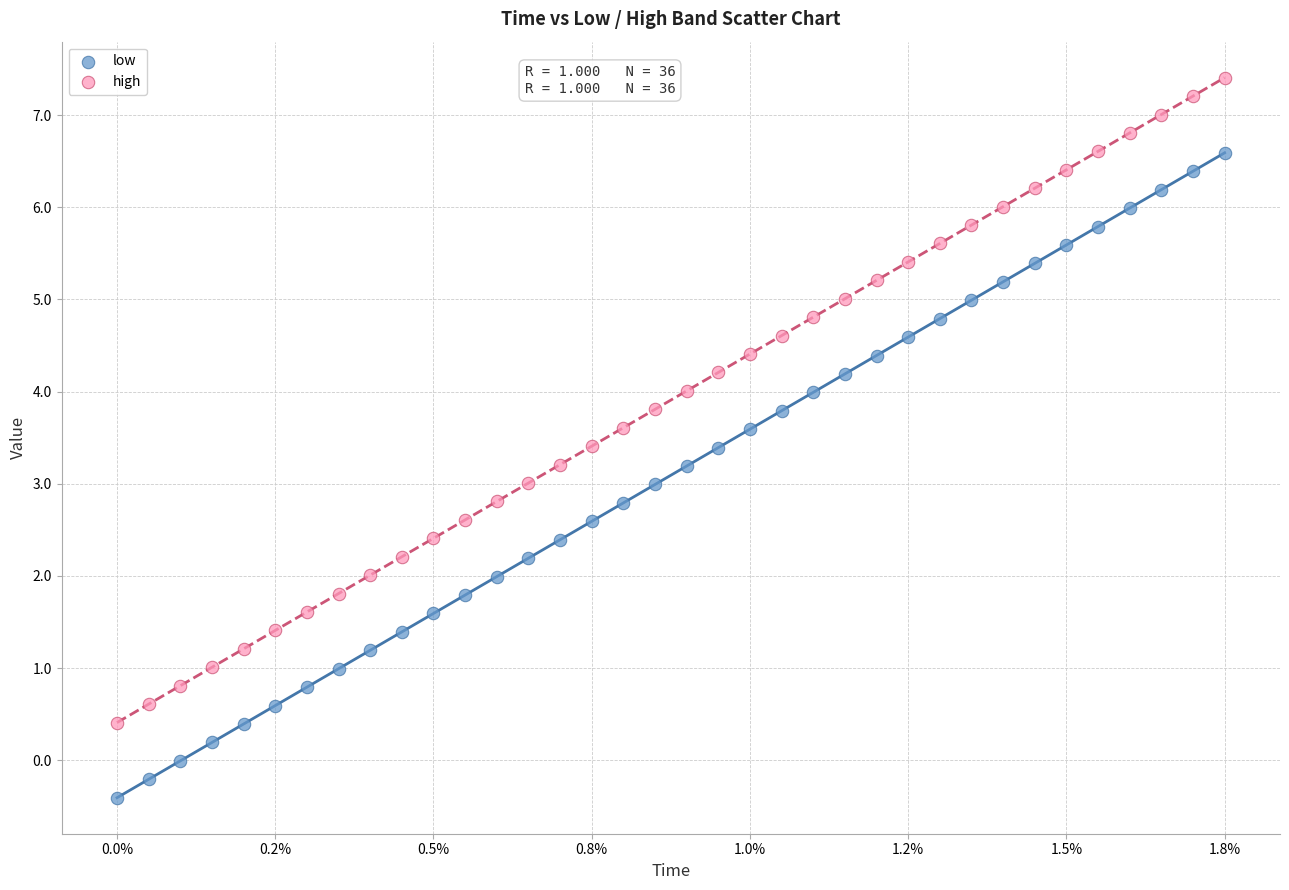

Which series reaches the minimum Y coordinate?

low